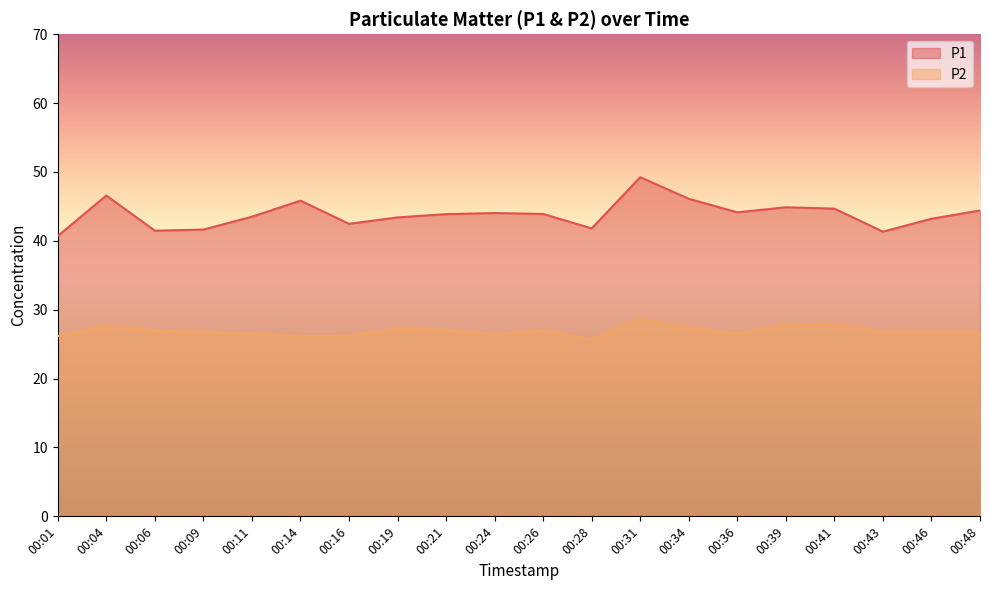

Reading left to right, extract all data points from this chart.

P1: 00:01=40.7	00:04=46.6	00:06=41.5	00:09=41.6	00:11=43.5	00:14=45.8	00:16=42.5	00:19=43.4	00:21=43.9	00:24=44.0	00:26=43.9	00:28=41.8	00:31=49.2	00:34=46.1	00:36=44.1	00:39=44.9	00:41=44.7	00:43=41.3	00:46=43.2	00:48=44.4
P2: 00:01=26.2	00:04=27.6	00:06=27.0	00:09=26.7	00:11=26.5	00:14=26.2	00:16=26.2	00:19=27.2	00:21=27.1	00:24=26.4	00:26=27.0	00:28=25.7	00:31=28.7	00:34=27.4	00:36=26.5	00:39=27.9	00:41=27.9	00:43=26.7	00:46=26.8	00:48=26.8